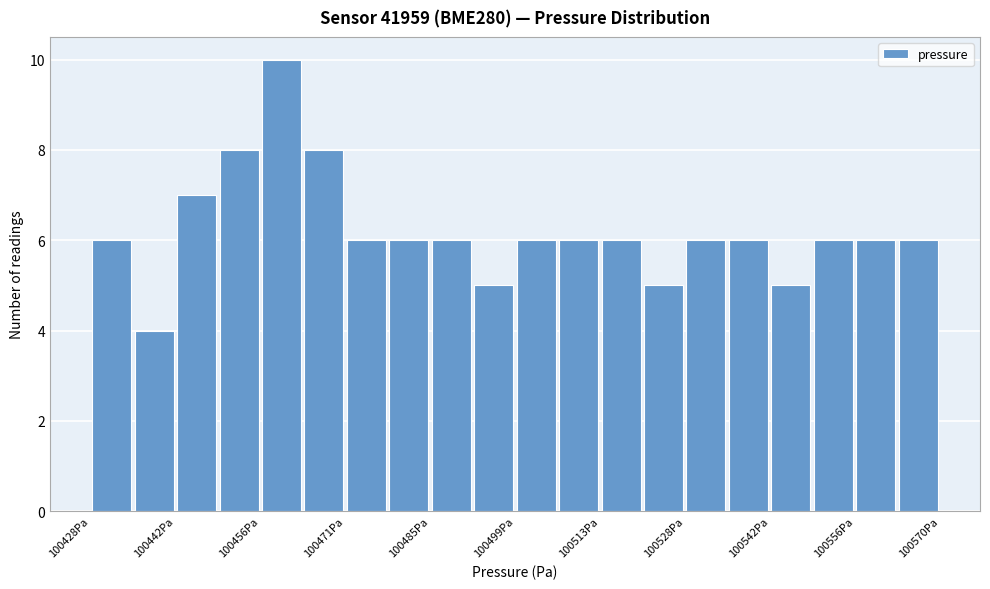

Read against the x-axis, roughly where is the centre of the tallest bar?

100460